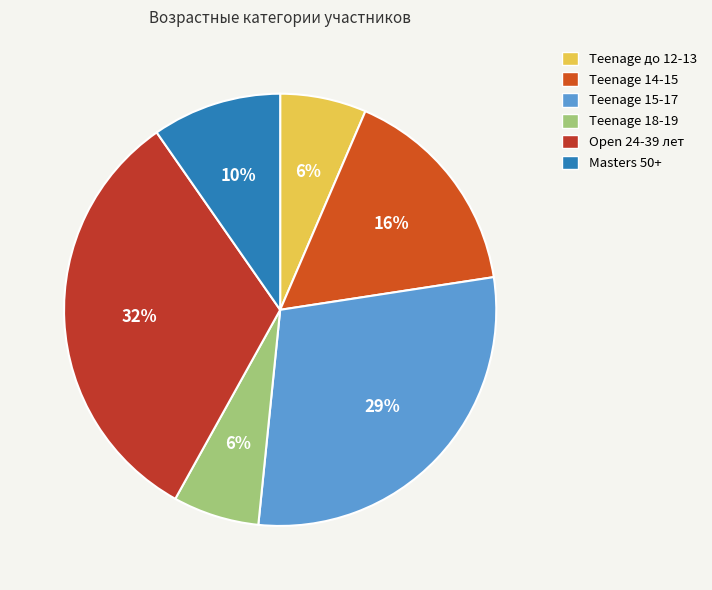

To the nearest percent, what portion does Teenage 18-19 represent?

6%